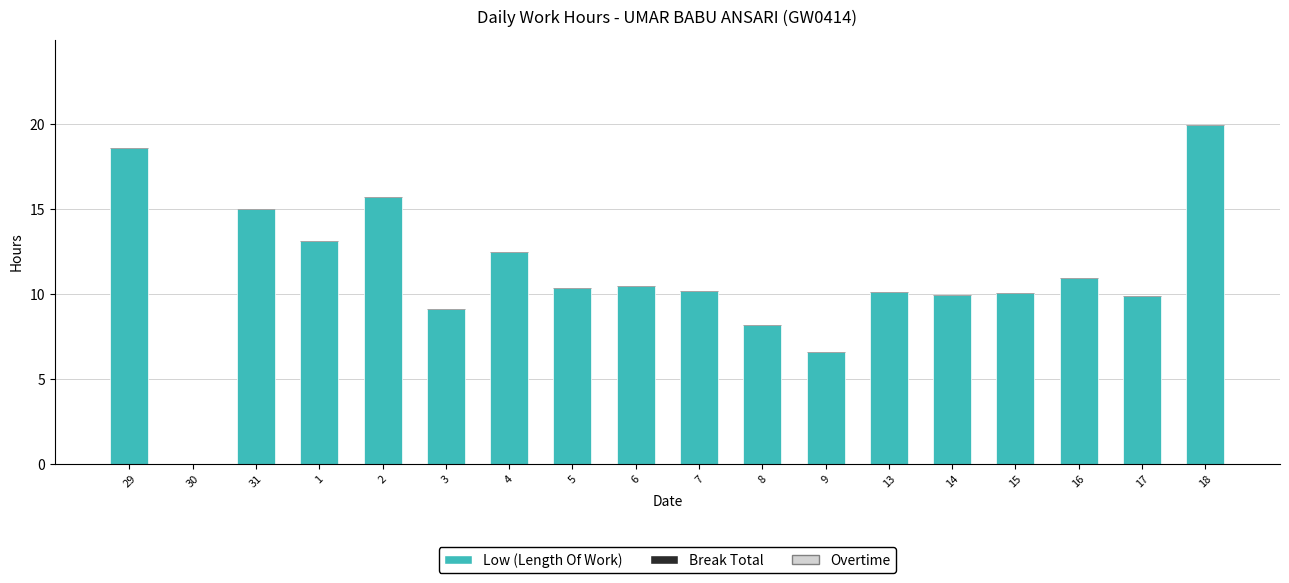

Between 5 and 30, which is larger?

5